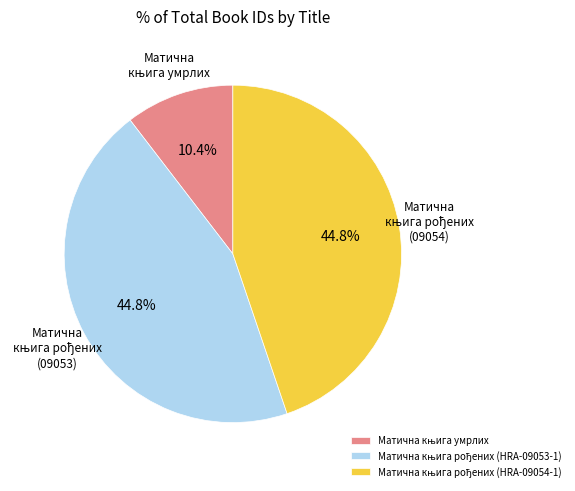

Is there a majority slice in this chart?

No